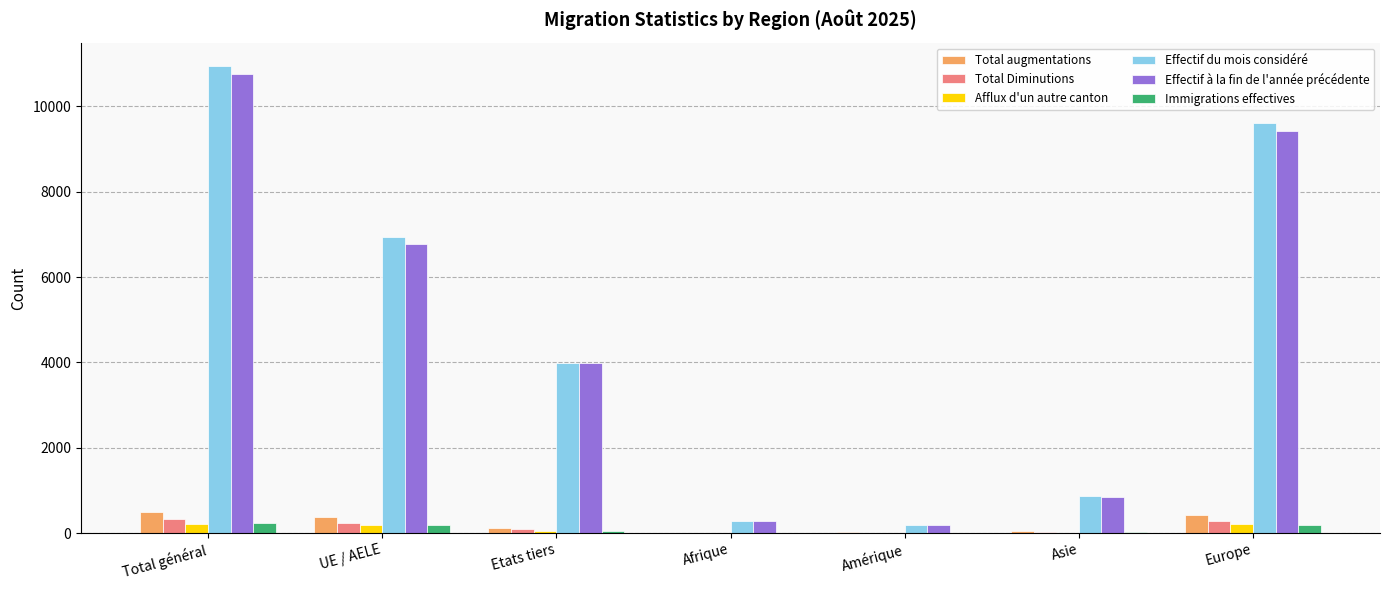

True or false: Effectif du mois considéré has a value of 4014 at UE / AELE.

False